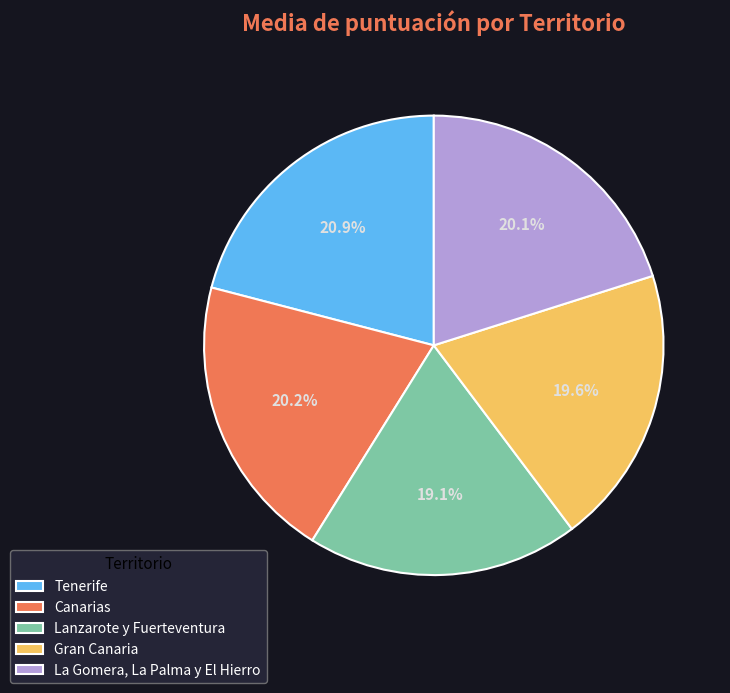

How many segments does this pie chart have?

5